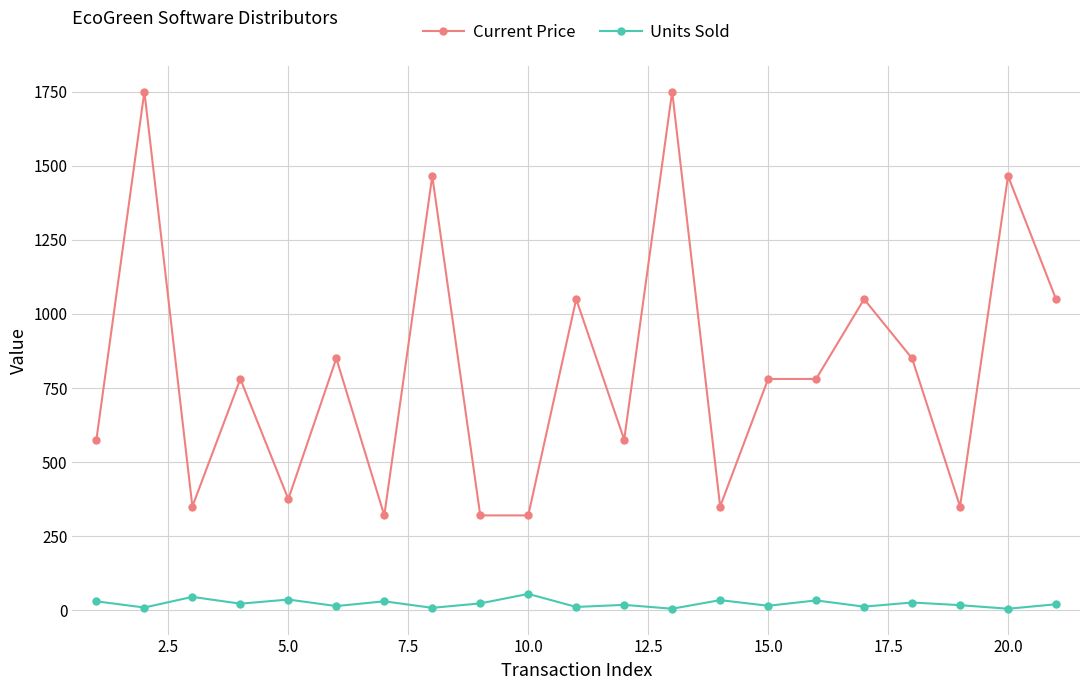

Which series has the largest range (max minus min)?

Current Price